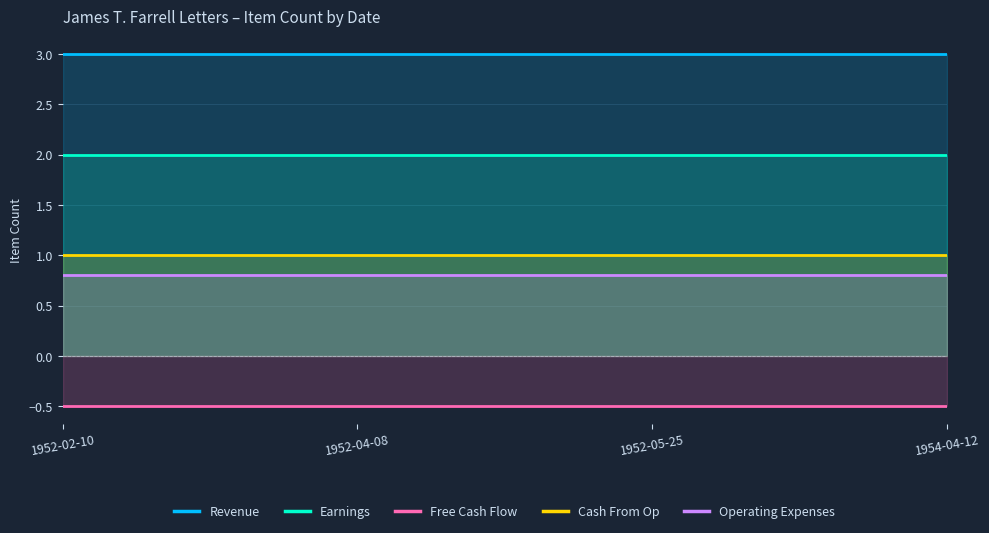

Which label corresponds to the smallest value in the chart?

1952-02-10